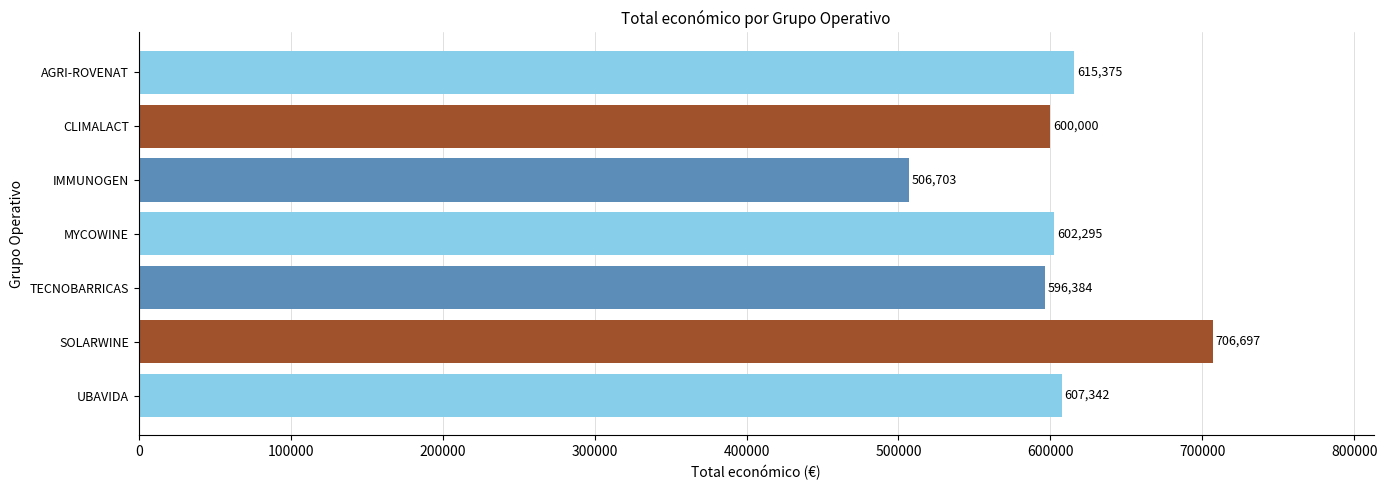

Rank the categories by value from lowest to highest.

IMMUNOGEN, TECNOBARRICAS, CLIMALACT, MYCOWINE, UBAVIDA, AGRI-ROVENAT, SOLARWINE